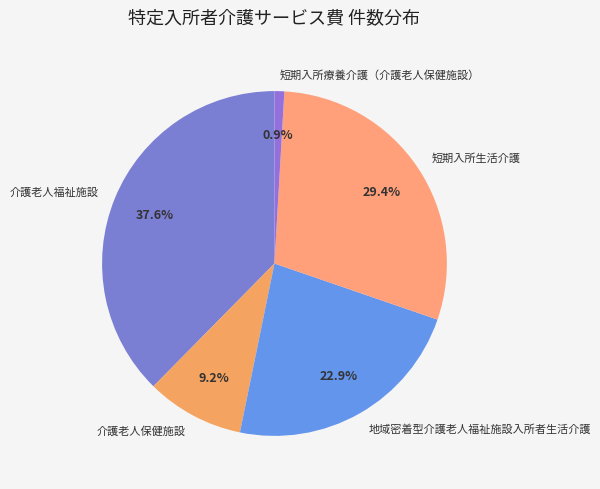

Approximately how many times larger is the value at 介護老人保健施設 compared to 短期入所生活介護?

0.3